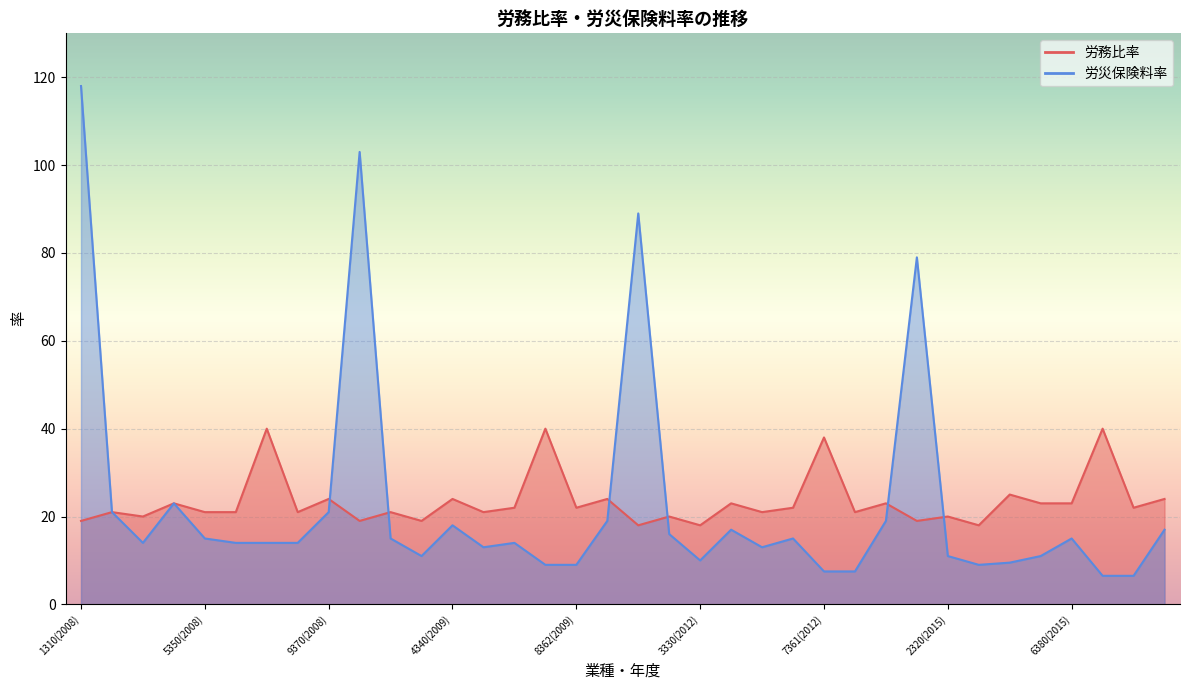

List the series in order of their overall mean, lowest first.

労災保険料率, 労務比率